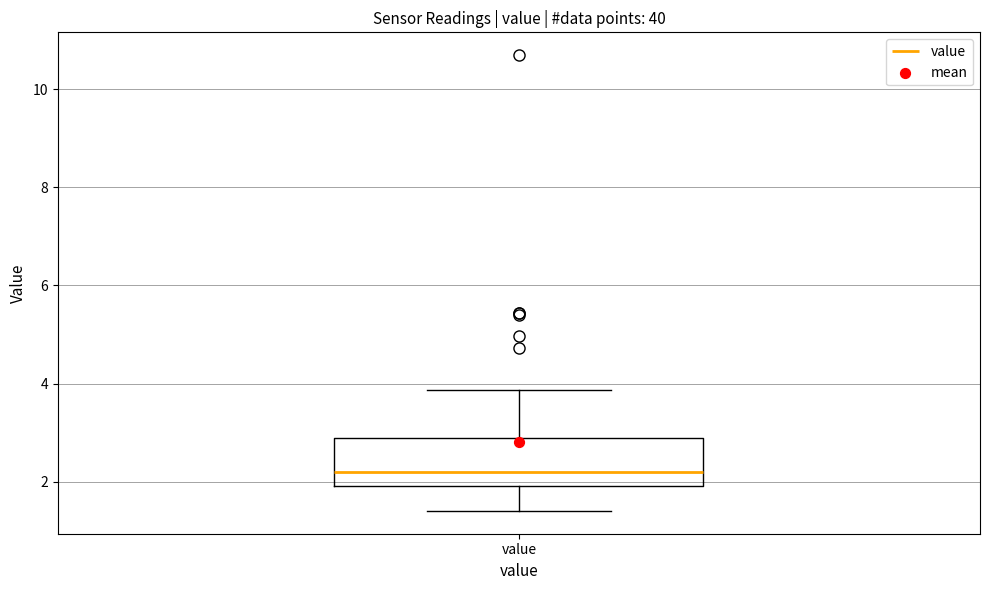

Read this box plot against the y-axis: the position of the median line, the range covered by the box, and the ends of both whiskers. The values are not printed on the chart, so give them approximately, as read against the axis.

median 2.2, box 2.0 to 2.8, whiskers 1.4 to 3.8